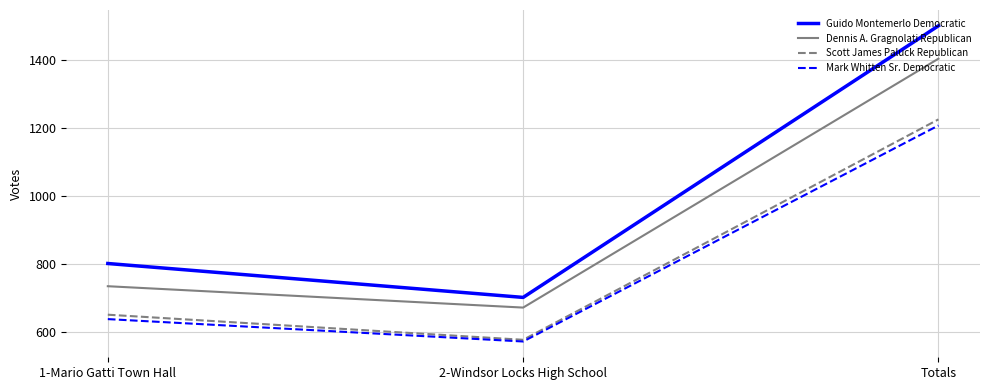

What are all the series names shown in the legend?

Guido Montemerlo Democratic, Dennis A. Gragnolati Republican, Scott James Paluck Republican, Mark Whitten Sr. Democratic